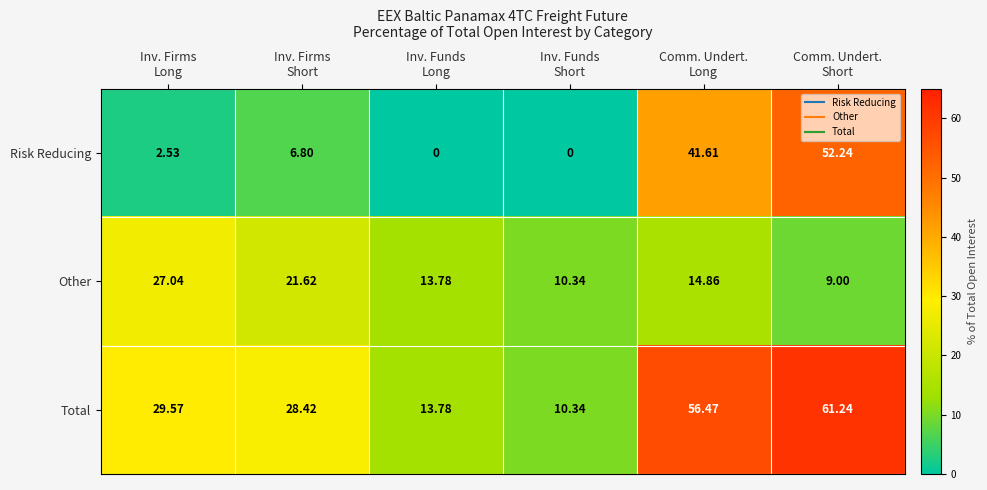

What is the difference between the highest and lowest values at Inv. Firms
Short?

21.6